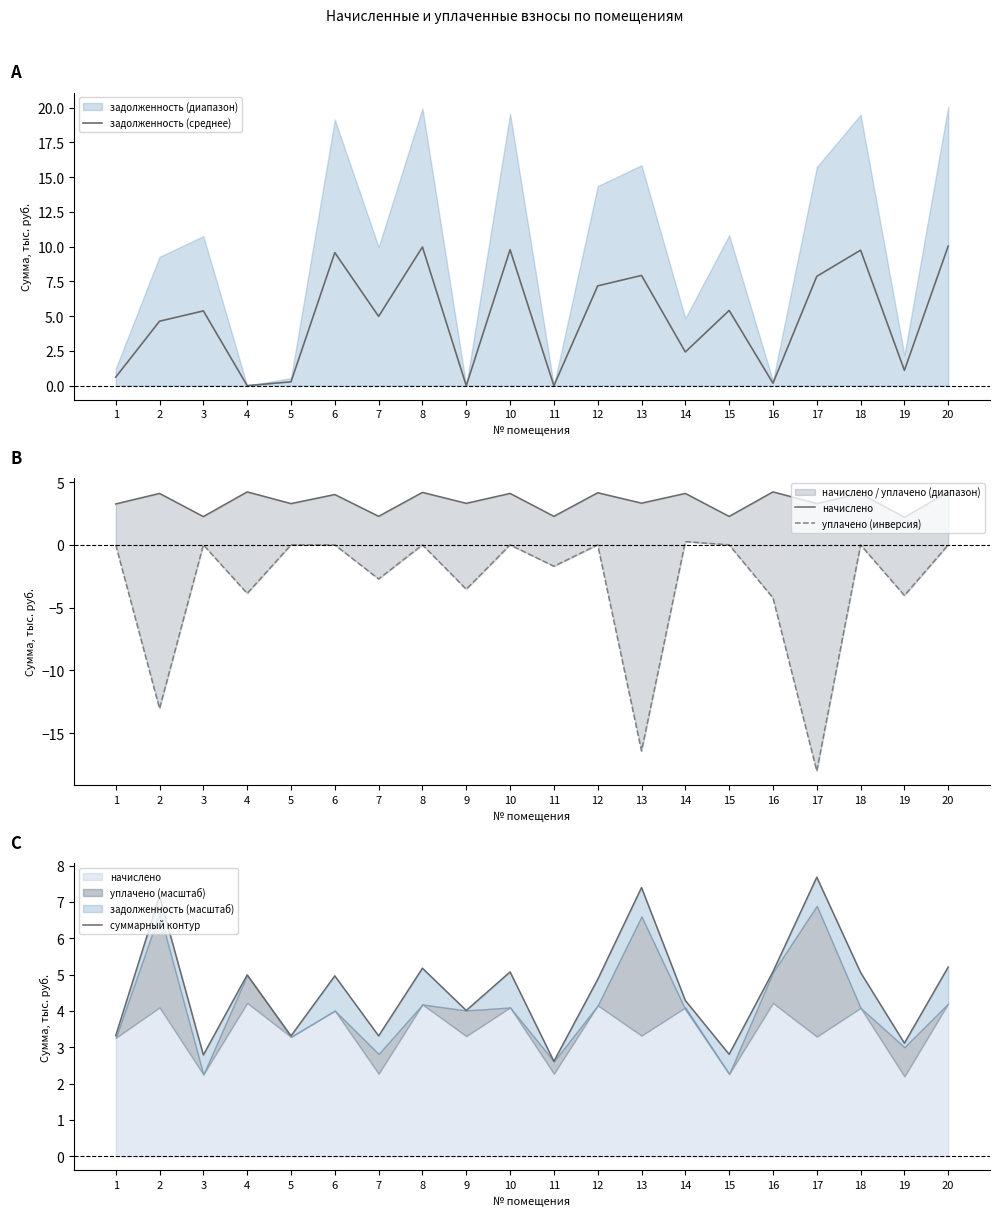

Reading left to right, transcribe all the data shown in this chart.

задолженность (среднее): 0.6	4.6	5.4	0.0	0.3	9.6	5.0	10.0	0.0	9.8	0.0	7.2	7.9	2.4	5.4	0.2	7.9	9.7	1.1	10.0
начислено: 3.3	4.1	2.3	4.2	3.3	4.0	2.3	4.2	3.3	4.1	2.3	4.2	3.3	4.1	2.3	4.2	3.3	4.1	2.2	4.2
уплачено (инверсия): -0.0	-13.0	-0.0	-3.9	-0.0	-0.0	-2.7	-0.0	-3.5	-0.0	-1.7	-0.0	-16.4	0.3	-0.0	-4.2	-18.0	-0.0	-4.0	-0.0
суммарный контур: 3.3	7.2	2.8	5.0	3.3	5.0	3.3	5.2	4.0	5.1	2.6	4.9	7.4	4.3	2.8	5.1	7.7	5.1	3.1	5.2